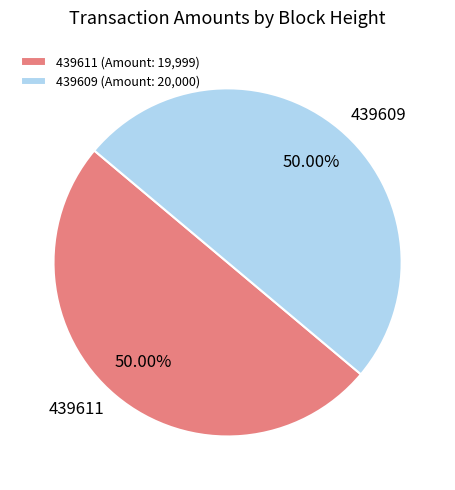

To the nearest percent, what percentage of the pie is 439611?

50%